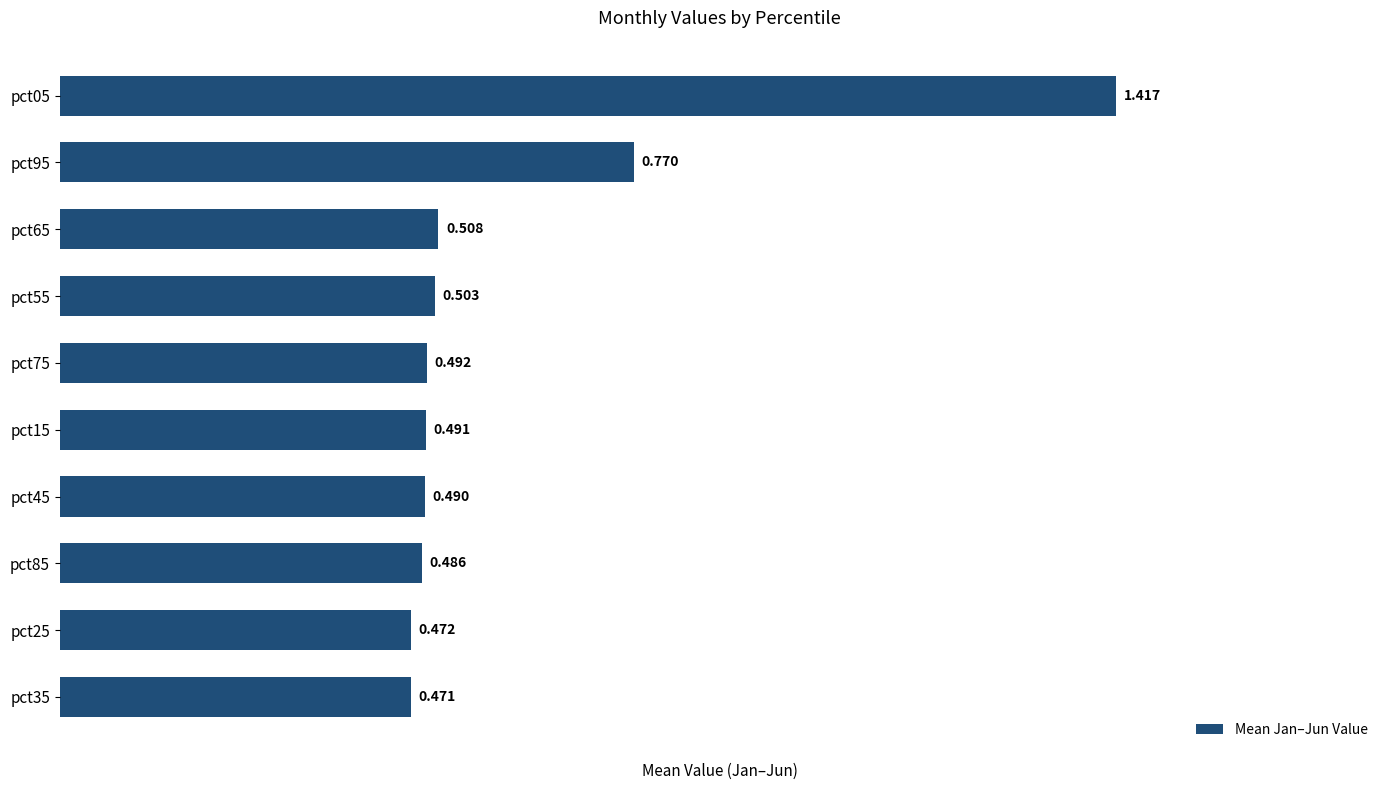

Does the chart contain stacked bars?

No